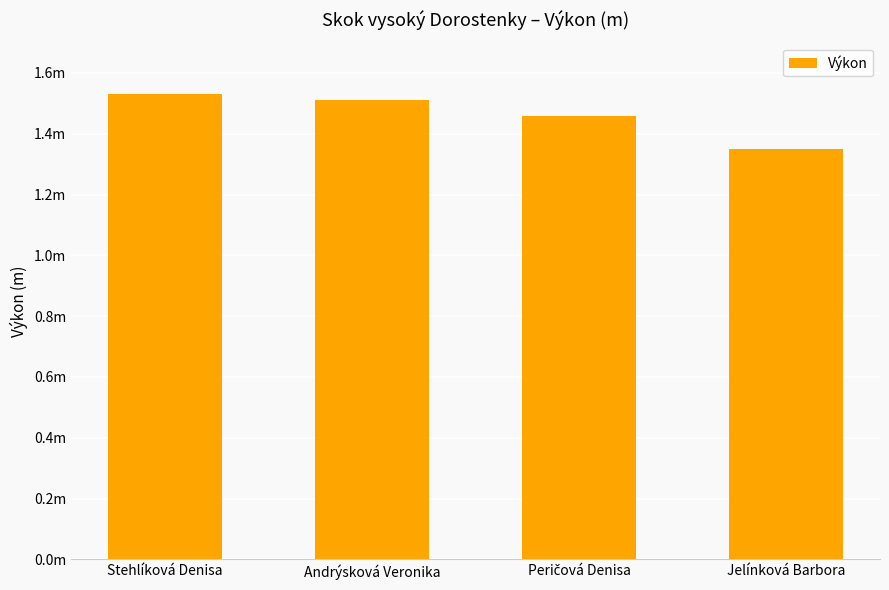

The value at Andrýsková Veronika is 0.5. True or false?

False